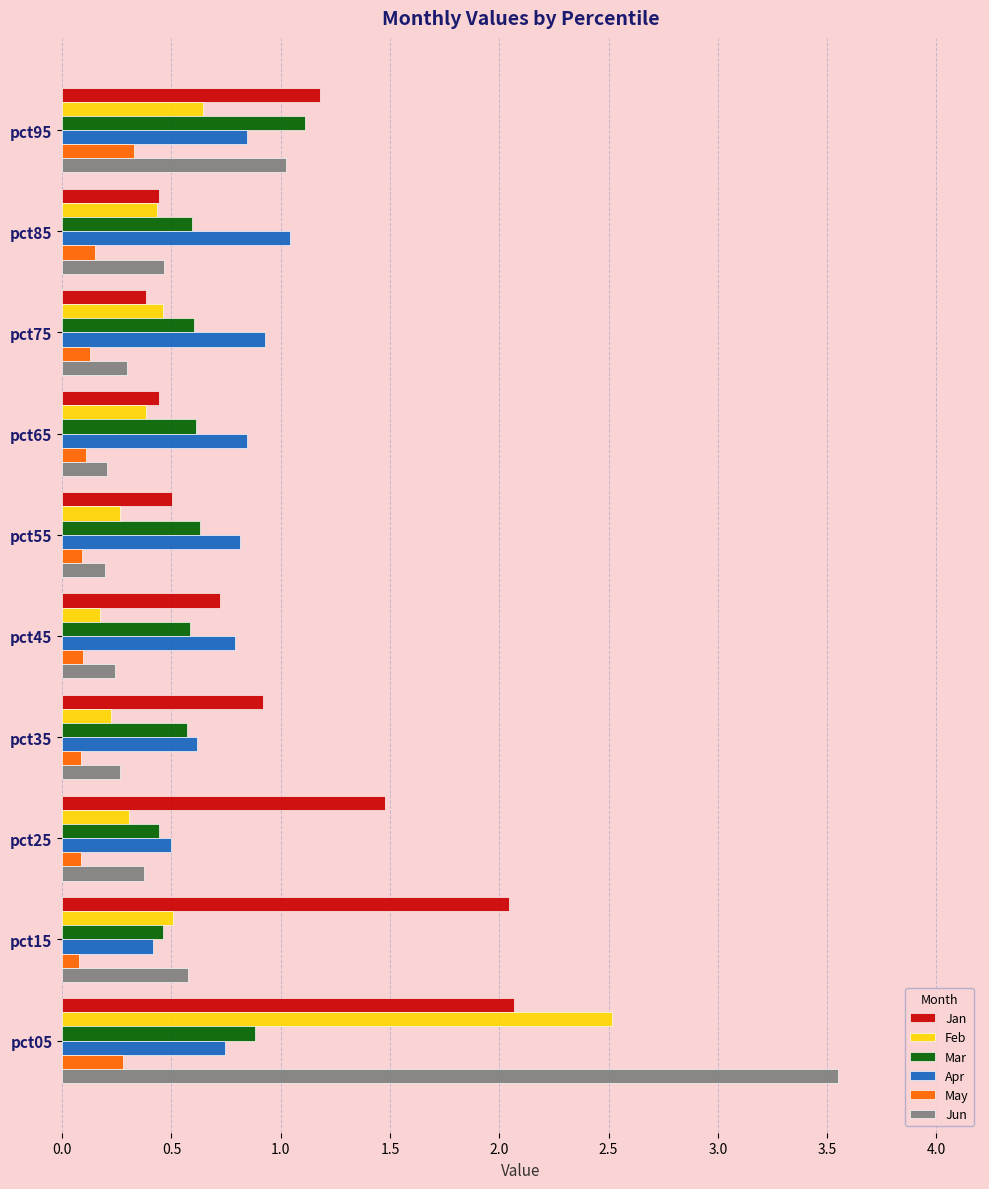

Which series has the largest total across all categories?

Jan